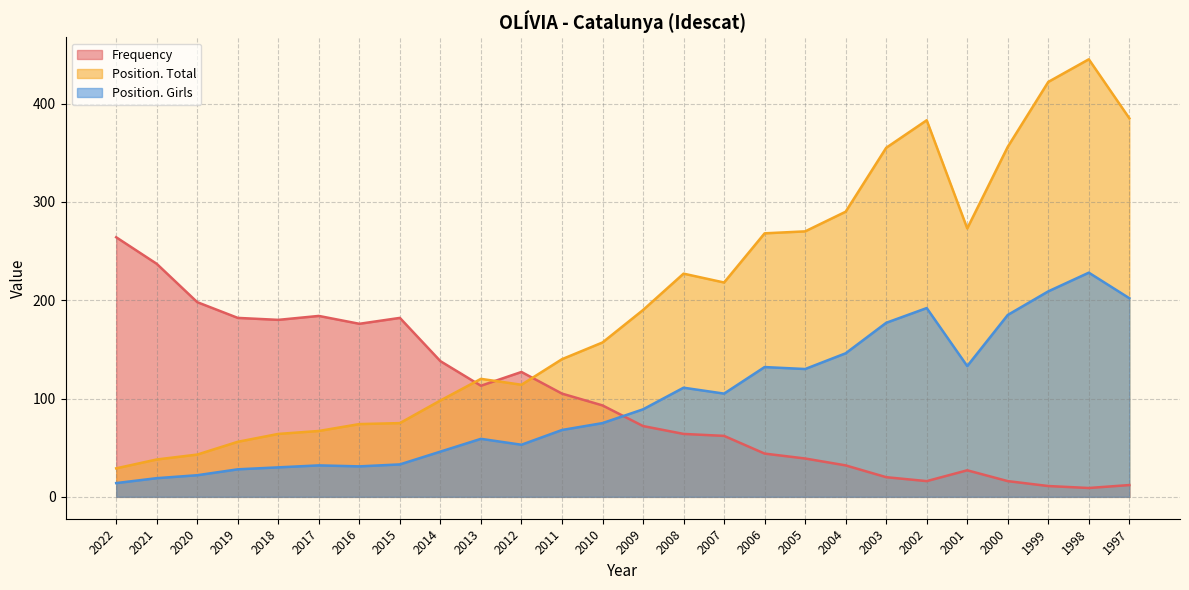

Does the chart have visible grid lines?

Yes